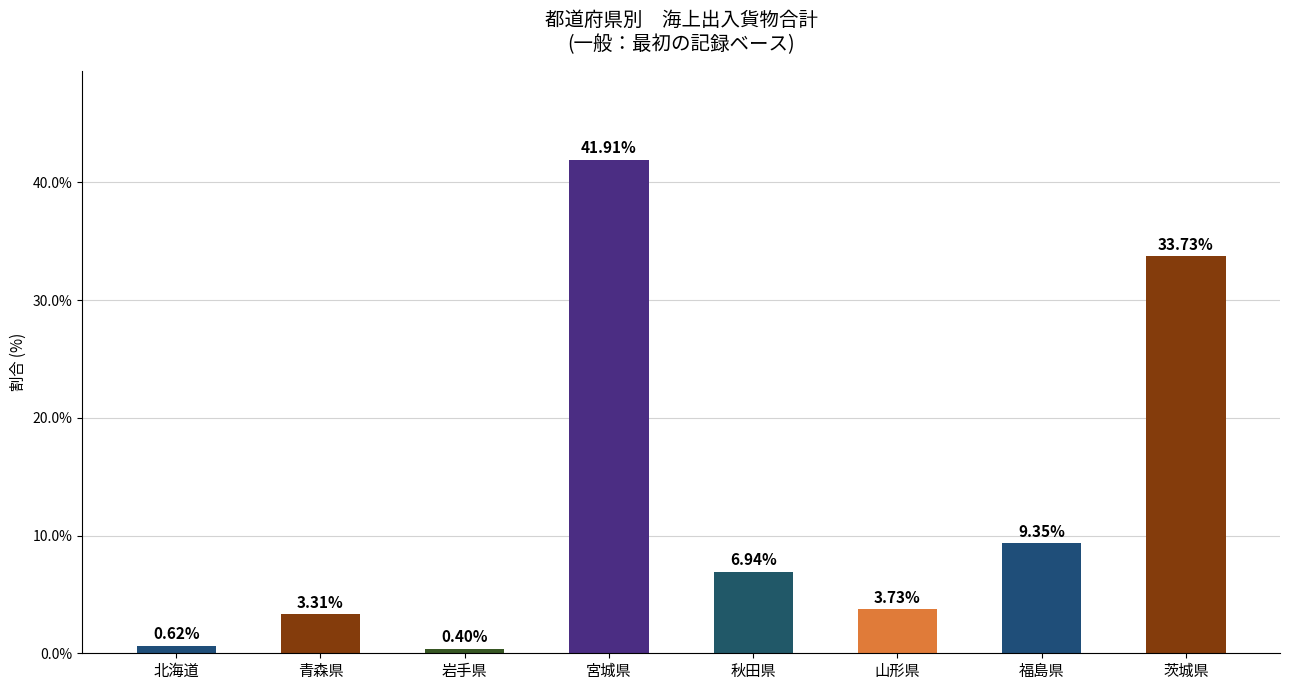

Between 茨城県 and 山形県, which is larger?

茨城県